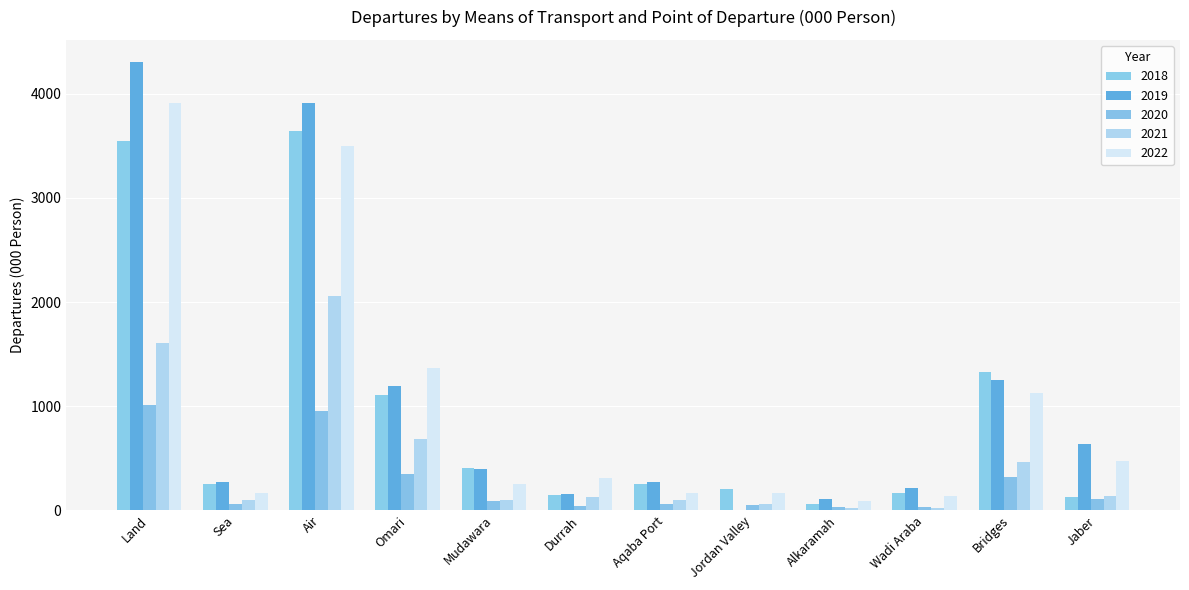

Which label corresponds to the largest value in the chart?

Land